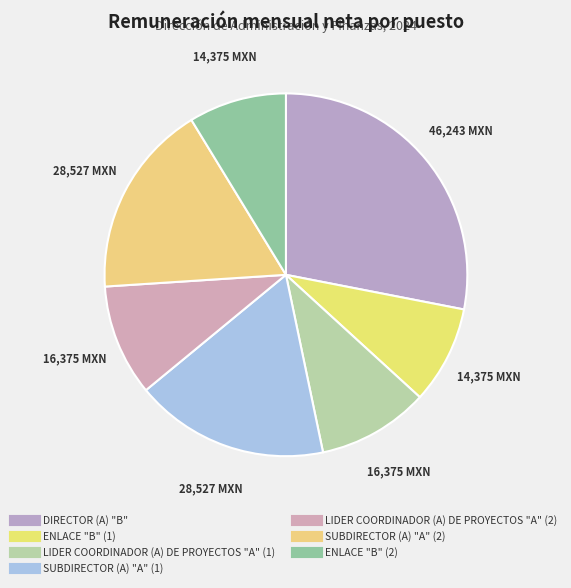

Count the number of slices in the pie.

7